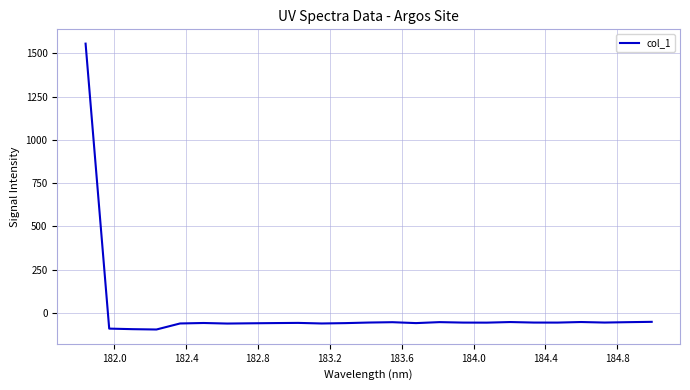

What is the minimum value shown in the chart?

-95.7